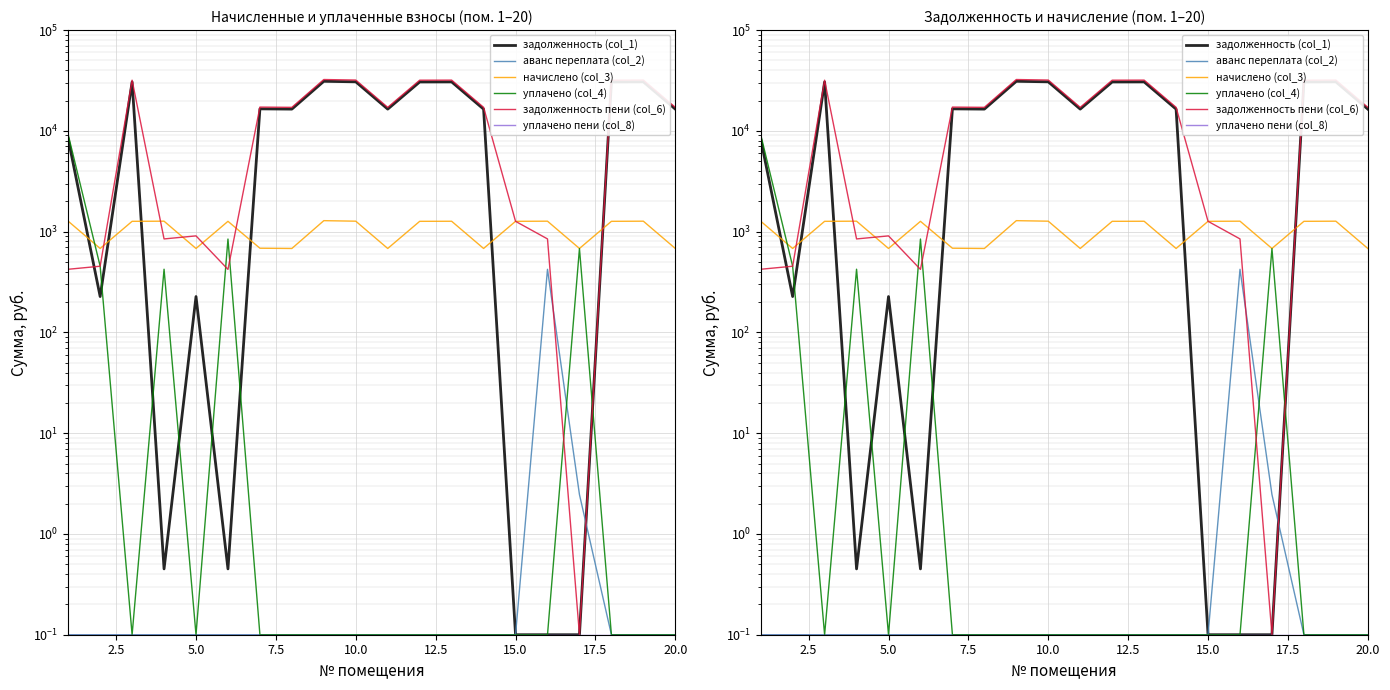

Reading left to right, what are all the values shown in this chart?

задолженность (col_1): 8330.4	226.8	30560.0	0.5	226.8	0.5	16528.0	16433.6	31030.9	30654.4	16433.6	30560.0	30607.2	16433.6	0.1	0.1	0.1	30560.0	30654.4	16433.6
аванс переплата (col_2): 0.1	0.1	0.1	0.1	0.1	0.1	0.1	0.1	0.1	0.1	0.1	0.1	0.1	0.1	0.1	422.8	2.5	0.1	0.1	0.1
начислено (col_3): 1269.5	680.5	1265.5	1269.5	680.5	1265.5	684.5	680.5	1285.0	1269.5	680.5	1265.5	1267.5	680.5	1265.5	1269.5	680.5	1265.5	1269.5	680.5
уплачено (col_4): 9176.7	453.7	0.1	423.6	0.1	844.1	0.1	0.1	0.1	0.1	0.1	0.1	0.1	0.1	0.1	0.1	678.1	0.1	0.1	0.1
задолженность пени (col_6): 423.1	453.7	31825.6	846.3	907.4	421.9	17212.4	17114.2	32316.0	31923.8	17114.2	31825.6	31874.7	17114.2	1265.5	846.6	0.1	31825.6	31923.8	17114.2
уплачено пени (col_8): 0.1	0.1	0.1	0.1	0.1	0.1	0.1	0.1	0.1	0.1	0.1	0.1	0.1	0.1	0.1	0.1	0.1	0.1	0.1	0.1